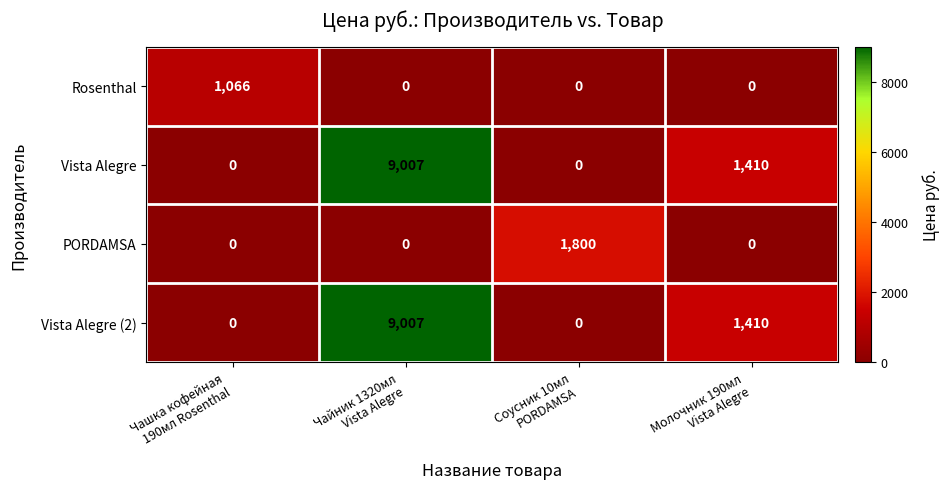

Reading right to left, list all the values displayed in this chart.

Rosenthal: 0	0	0	1066
Vista Alegre: 1410	0	9007	0
PORDAMSA: 0	1800	0	0
Vista Alegre (2): 1410	0	9007	0